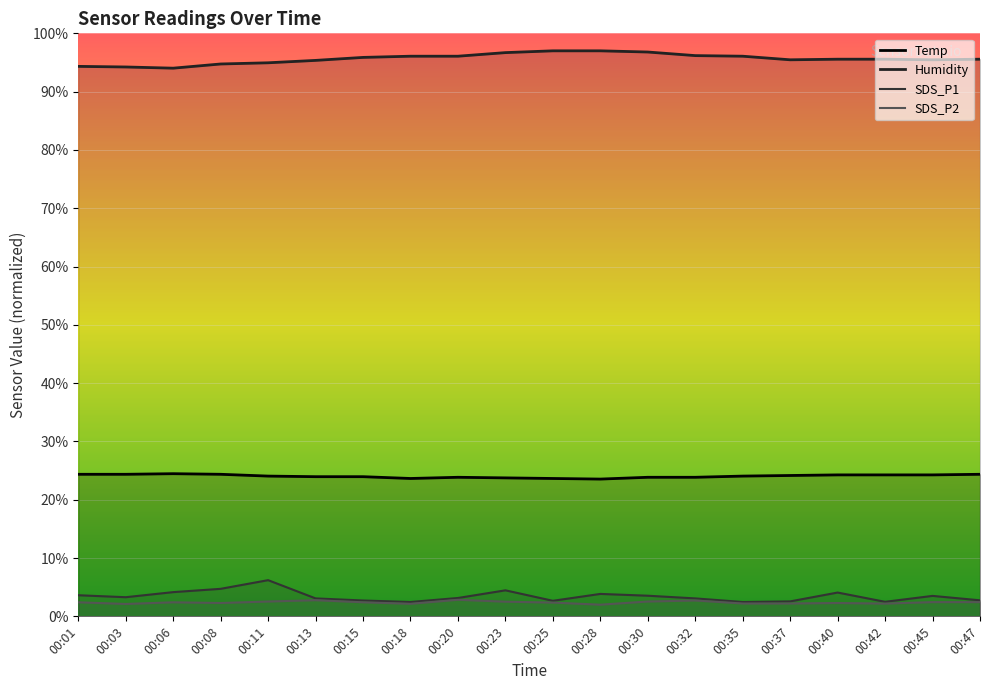

Reading left to right, list all the values displayed in this chart.

Temp: 00:01=24.4	00:03=24.4	00:06=24.5	00:08=24.4	00:11=24.1	00:13=24.0	00:15=24.0	00:18=23.6	00:20=23.9	00:23=23.7	00:25=23.6	00:28=23.5	00:30=23.9	00:32=23.9	00:35=24.1	00:37=24.2	00:40=24.3	00:42=24.3	00:45=24.3	00:47=24.4
Humidity: 00:01=94.3	00:03=94.2	00:06=94.0	00:08=94.7	00:11=94.9	00:13=95.4	00:15=95.9	00:18=96.1	00:20=96.1	00:23=96.7	00:25=97.0	00:28=97.0	00:30=96.8	00:32=96.2	00:35=96.1	00:37=95.5	00:40=95.6	00:42=95.6	00:45=95.5	00:47=95.6
SDS_P1: 00:01=3.6	00:03=3.3	00:06=4.2	00:08=4.7	00:11=6.2	00:13=3.1	00:15=2.7	00:18=2.5	00:20=3.1	00:23=4.5	00:25=2.7	00:28=3.8	00:30=3.5	00:32=3.1	00:35=2.5	00:37=2.6	00:40=4.1	00:42=2.5	00:45=3.5	00:47=2.7
SDS_P2: 00:01=2.4	00:03=2.1	00:06=2.4	00:08=2.3	00:11=2.5	00:13=2.8	00:15=2.4	00:18=2.2	00:20=2.8	00:23=2.5	00:25=2.4	00:28=2.0	00:30=2.5	00:32=2.7	00:35=2.2	00:37=2.2	00:40=2.3	00:42=2.2	00:45=2.4	00:47=2.4